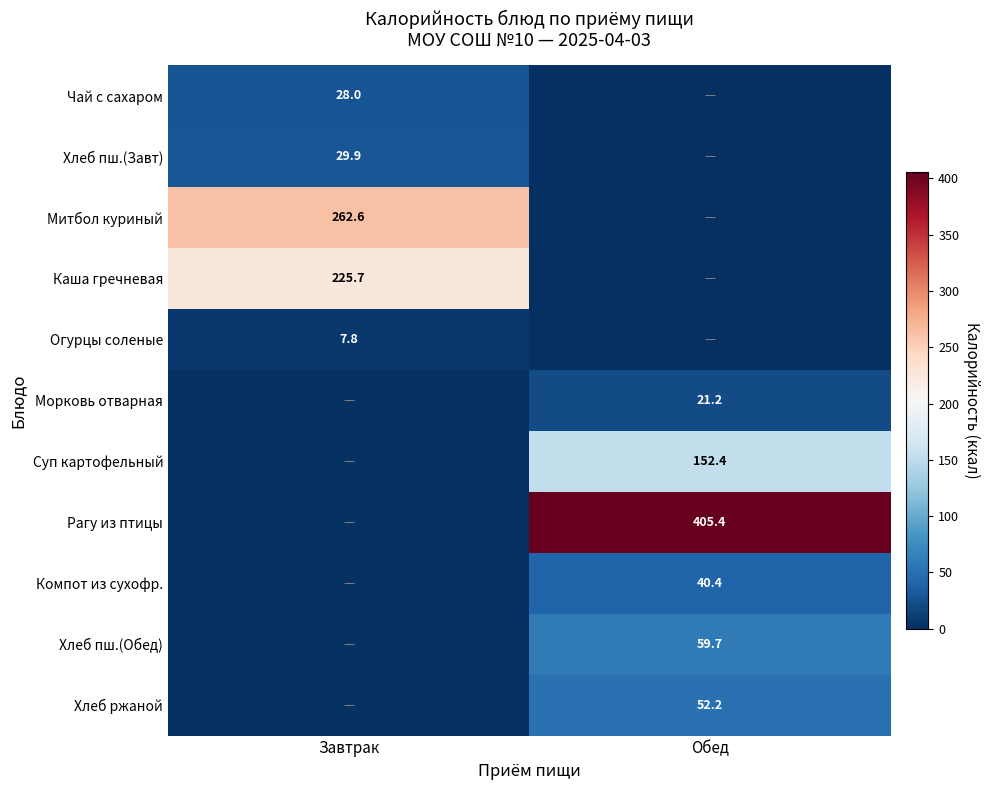

Is it true that Каша гречневая equals 225.7 at Завтрак?

True